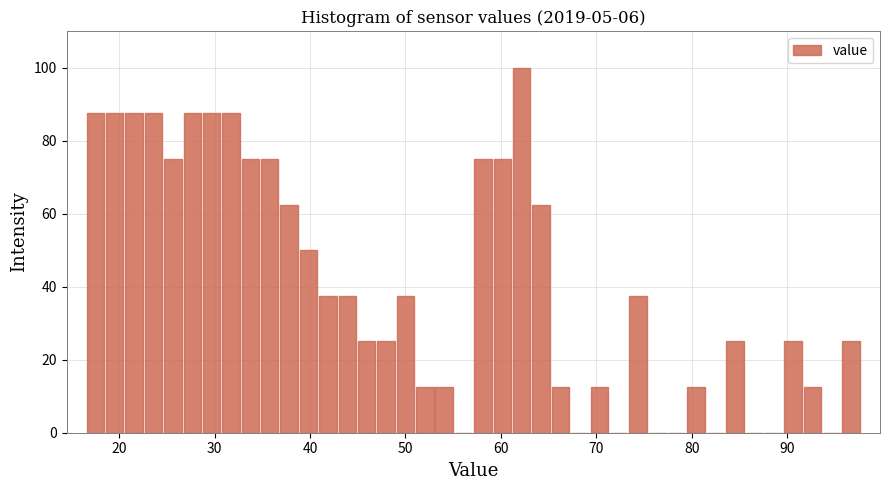

Around what value on the x-axis is the tallest bar? Give the approximate position of its centre, as read against the axis.

62